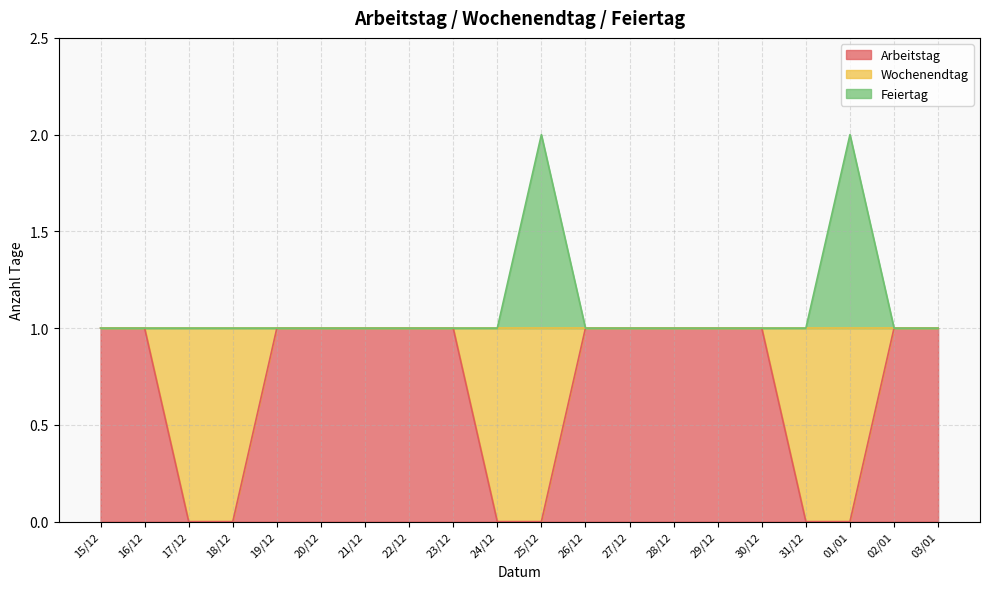

At which category does Feiertag reach its first local peak?

25/12